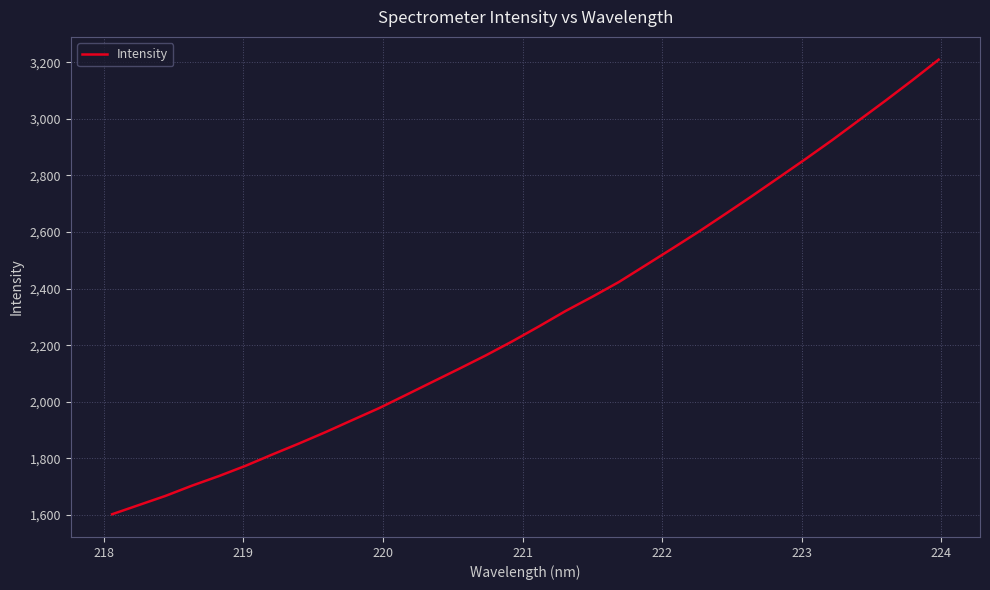

What is the minimum value shown in the chart?

1603.0